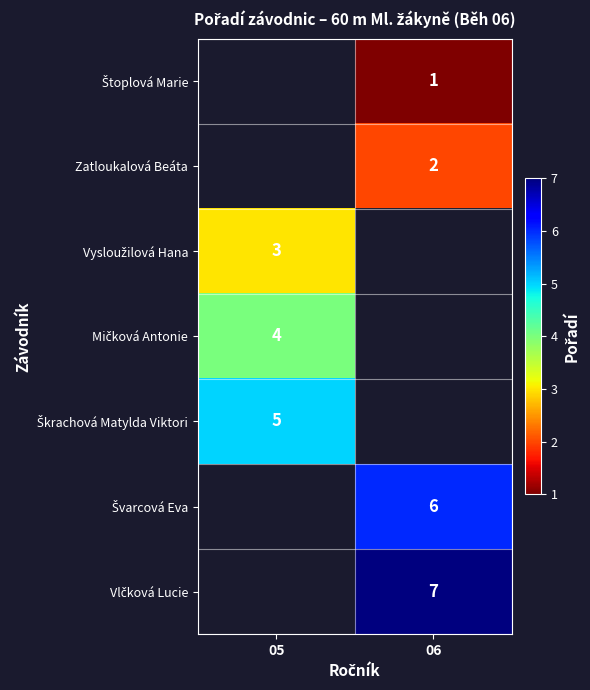

How many data points does each series have?

2